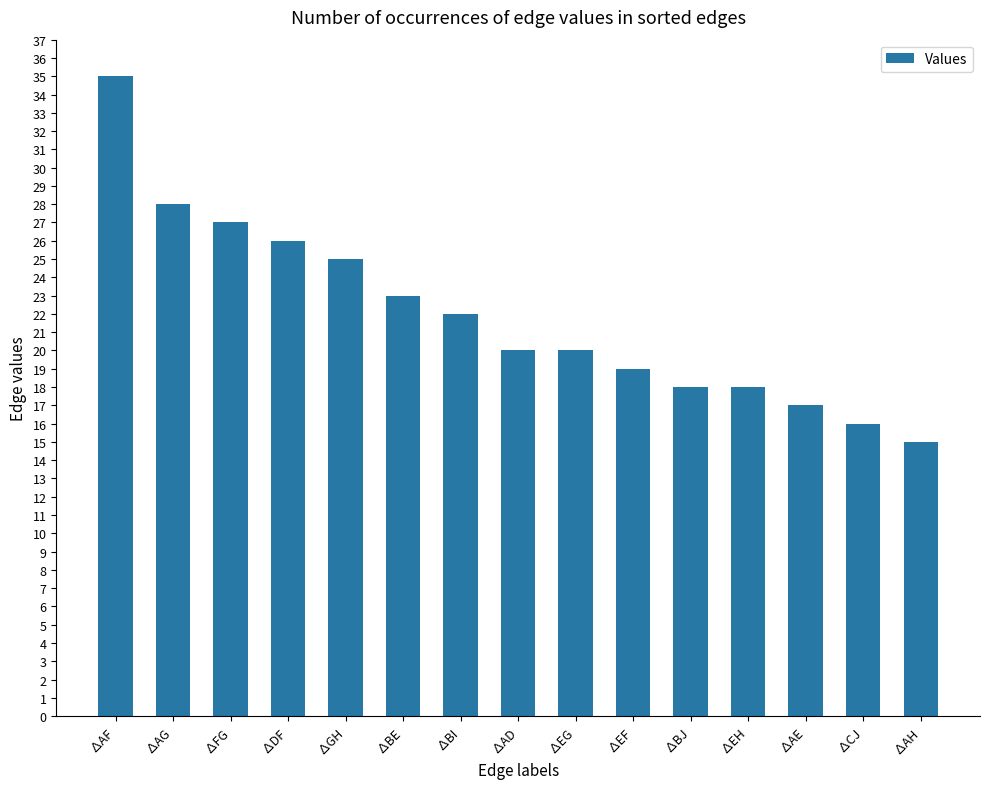

What is the sum of all values?

329